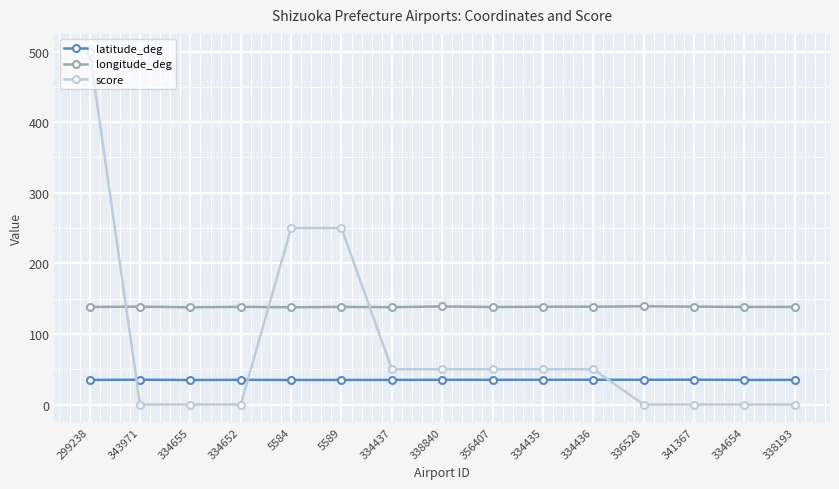

Which series has the largest range (max minus min)?

score